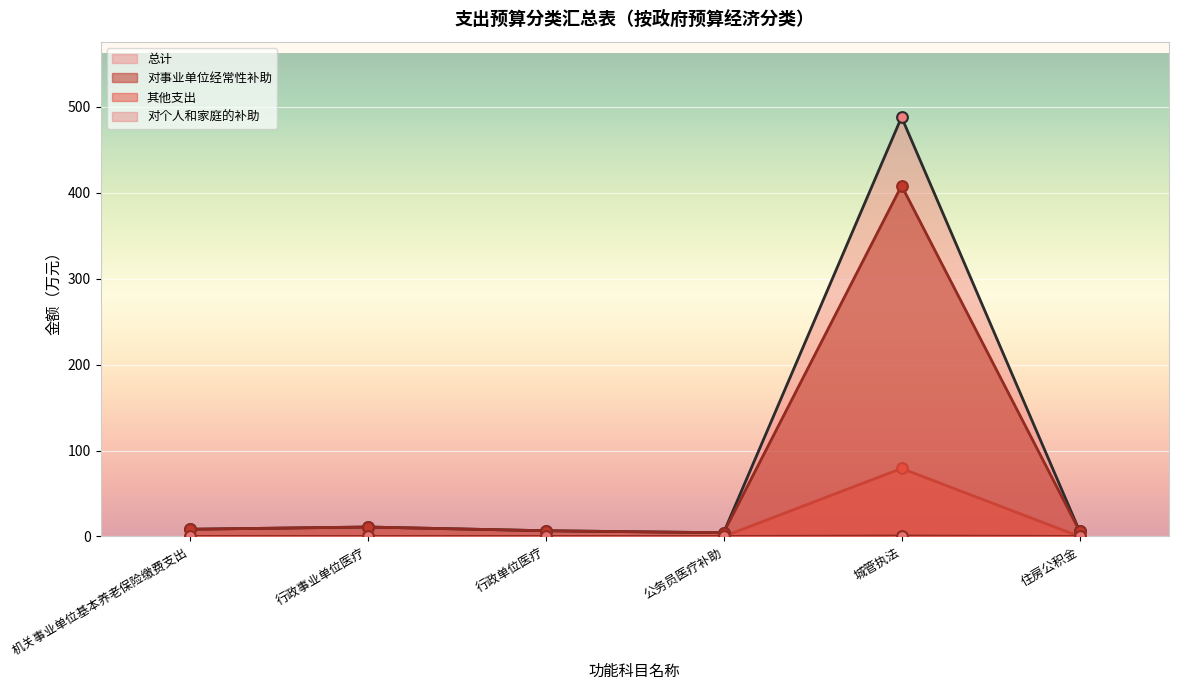

Which series has the widest spread of Y values?

总计